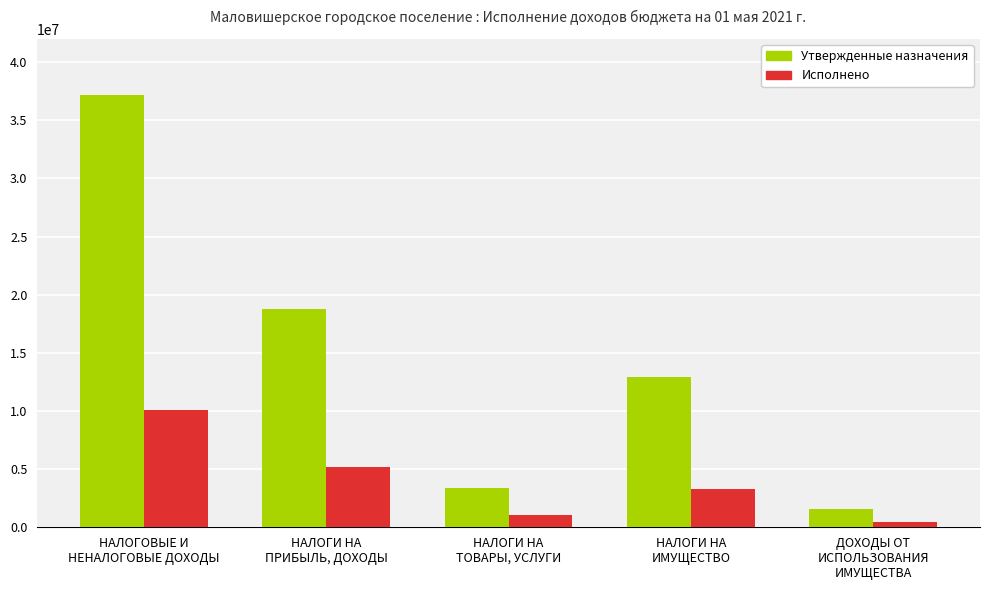

At which label is Утвержденные назначения closest to 19358690?

НАЛОГИ НА
ПРИБЫЛЬ, ДОХОДЫ